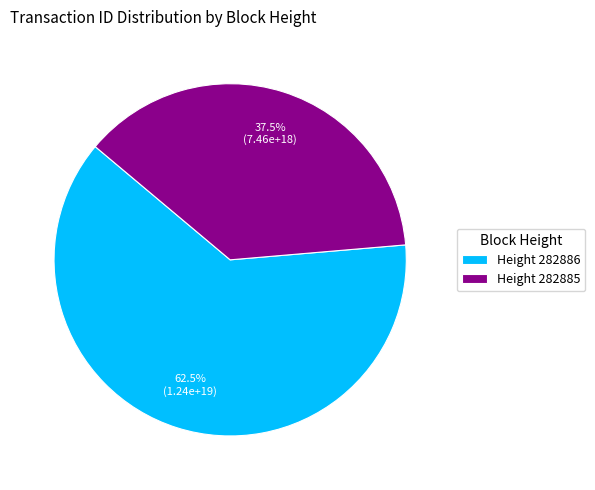

What percentage do Height 282885 and Height 282886 together represent?

100.0%